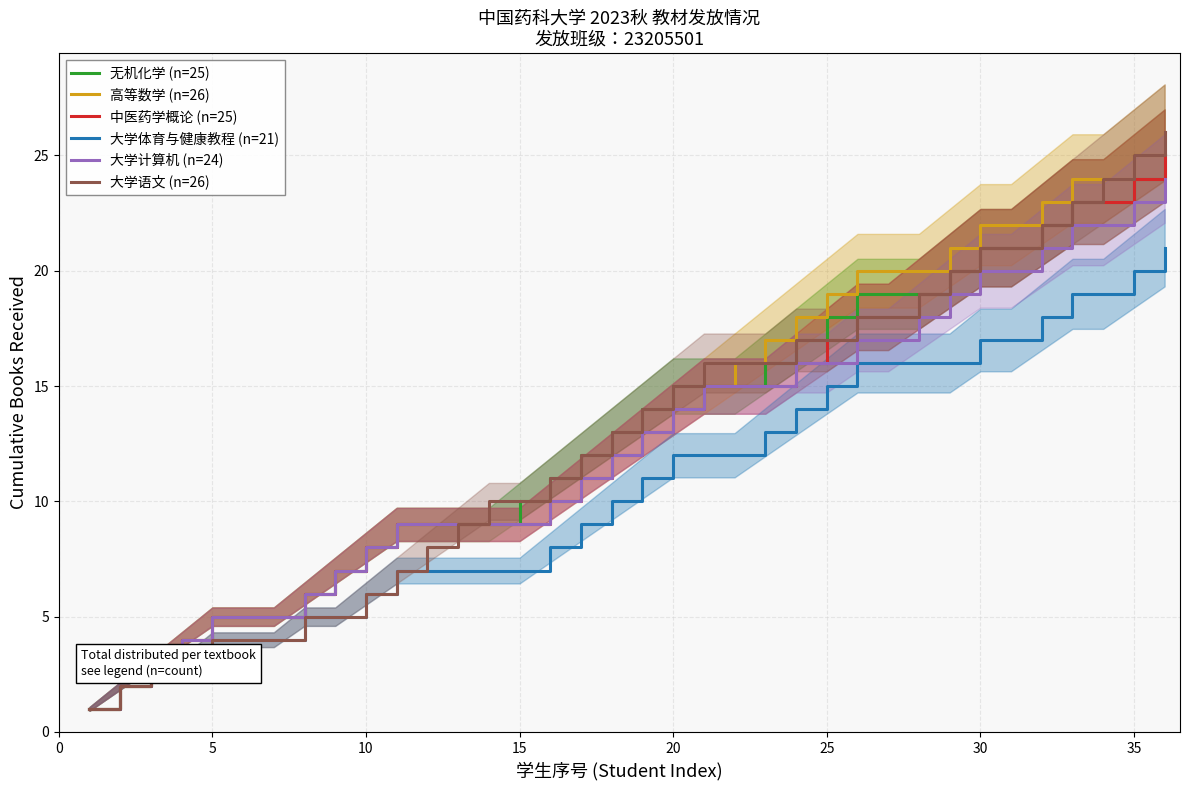

True or false: 中医药学概论 (n=25) and 大学语文 (n=26) intersect in this chart.

False